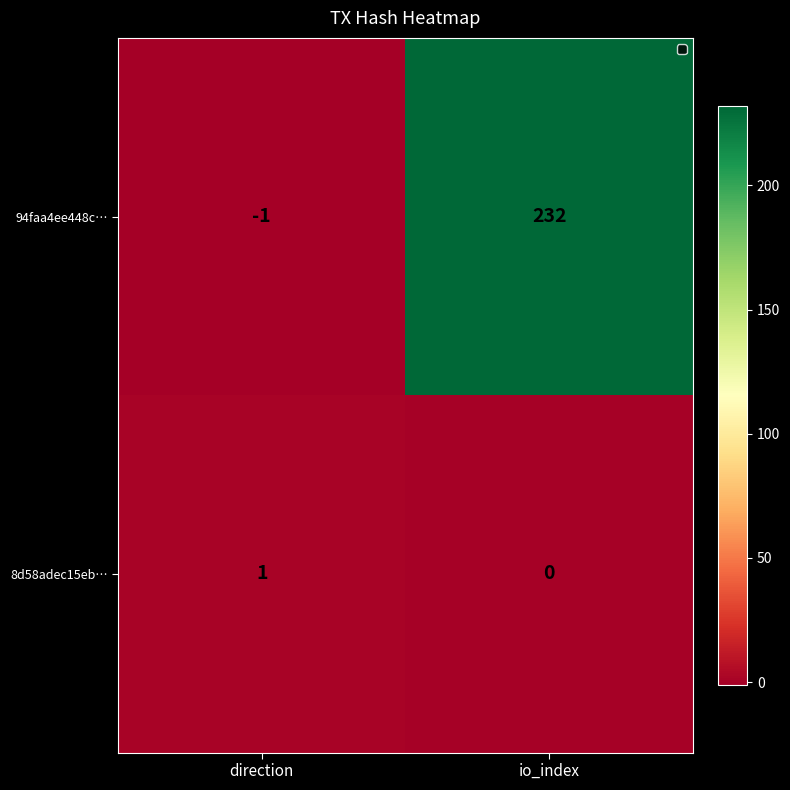

Which series has the widest spread of values?

94faa4ee448c…